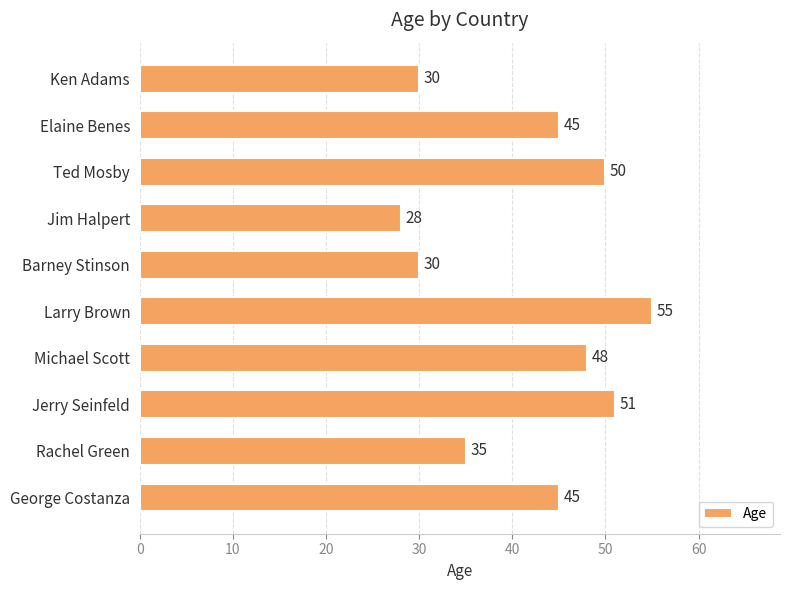

Reading bottom to top, extract all data points from this chart.

George Costanza=45	Rachel Green=35	Jerry Seinfeld=51	Michael Scott=48	Larry Brown=55	Barney Stinson=30	Jim Halpert=28	Ted Mosby=50	Elaine Benes=45	Ken Adams=30